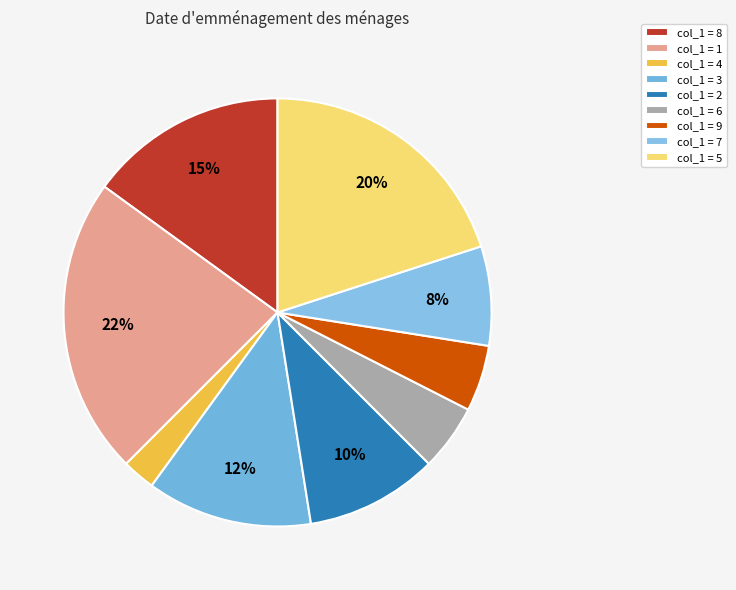

How many segments does this pie chart have?

9